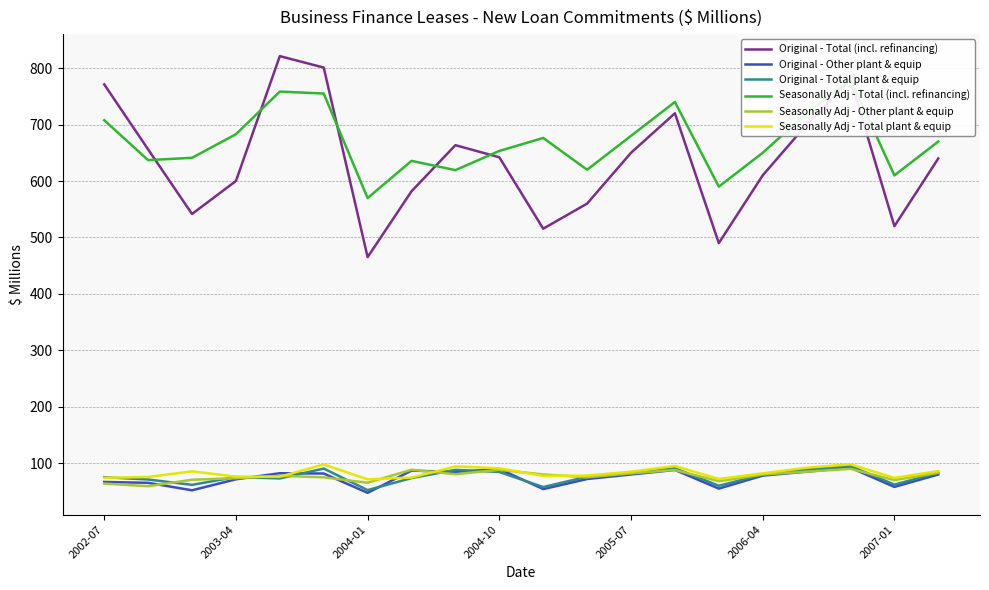

True or false: Seasonally Adj - Total (incl. refinancing) and Original - Total plant & equip intersect in this chart.

False